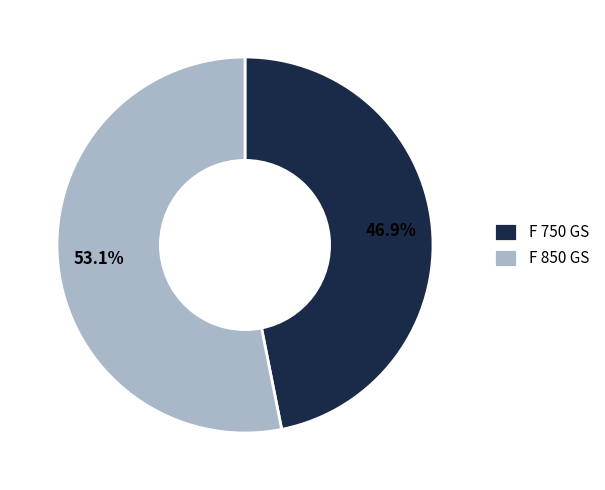

Is it true that F 850 GS is 53% of the pie?

True